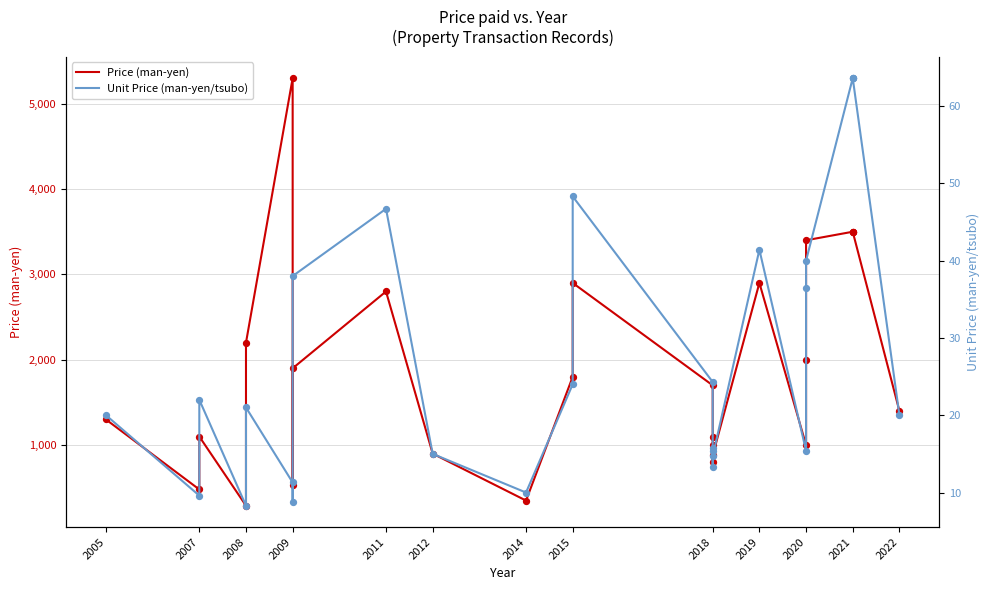

Which series reaches the minimum Y coordinate?

Unit Price (man-yen/tsubo)